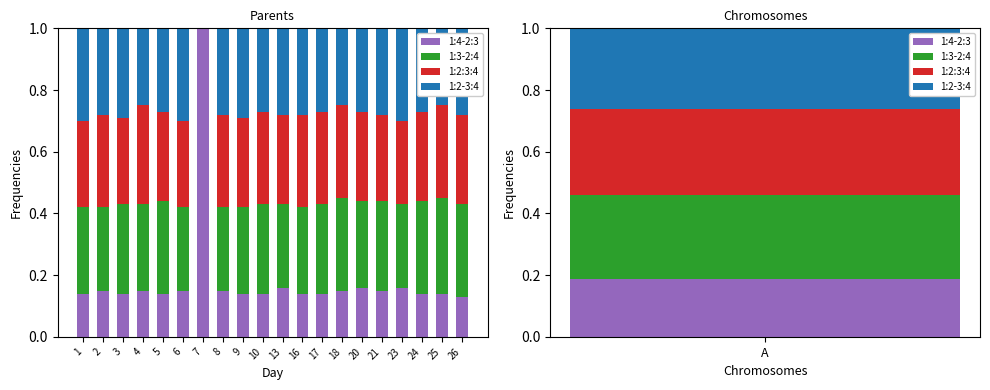

The value of 1:2:3:4 at 4 is 0.1. True or false?

False